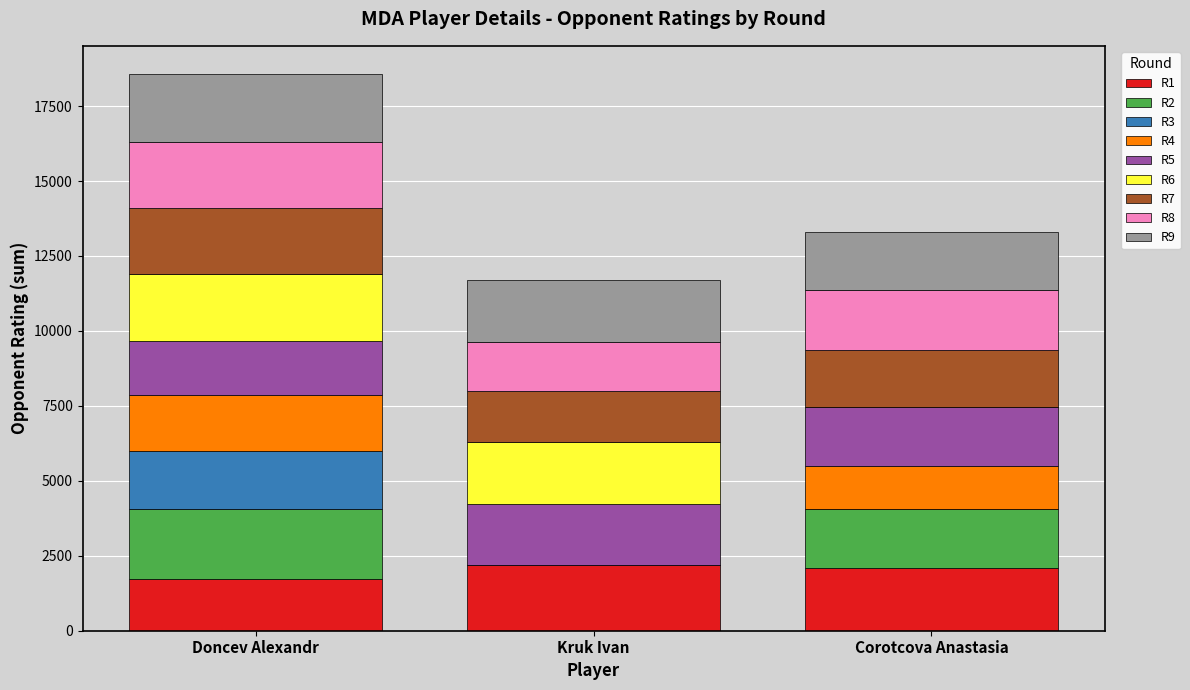

How many distinct data groups are displayed?

9